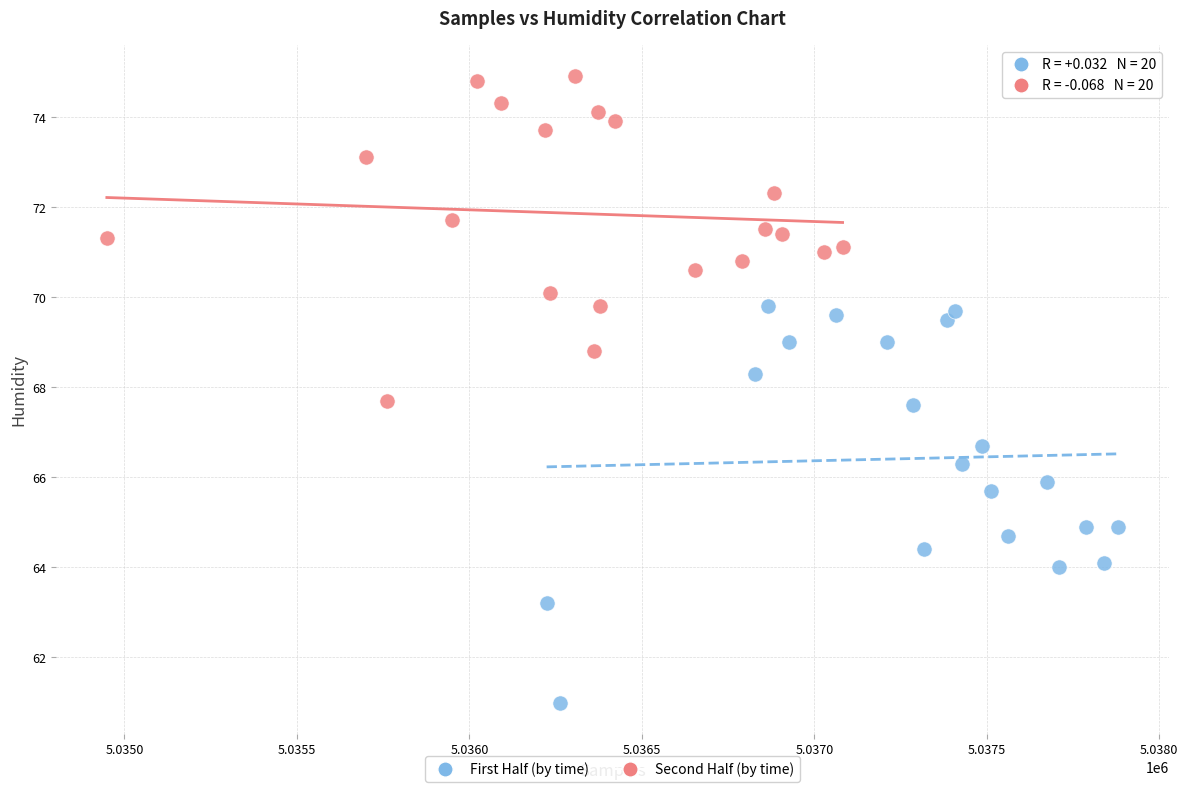

Which series reaches the maximum Y coordinate?

Second Half (by time)